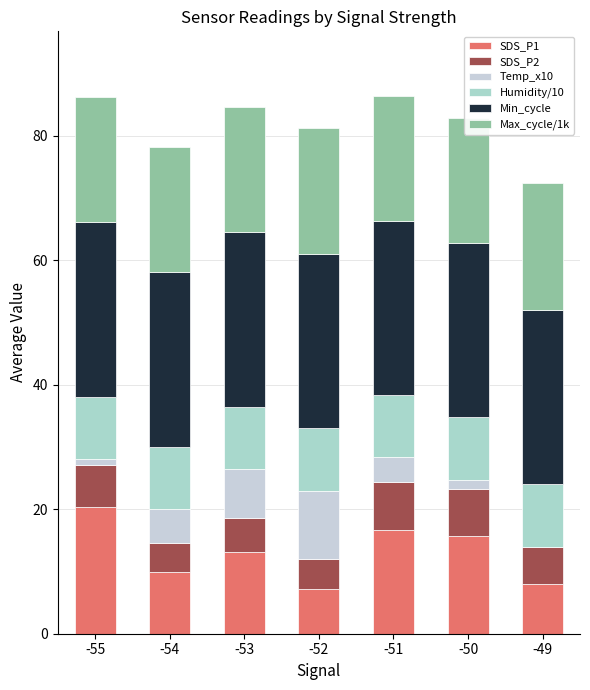

What are all the series names shown in the legend?

SDS_P1, SDS_P2, Temp_x10, Humidity/10, Min_cycle, Max_cycle/1k